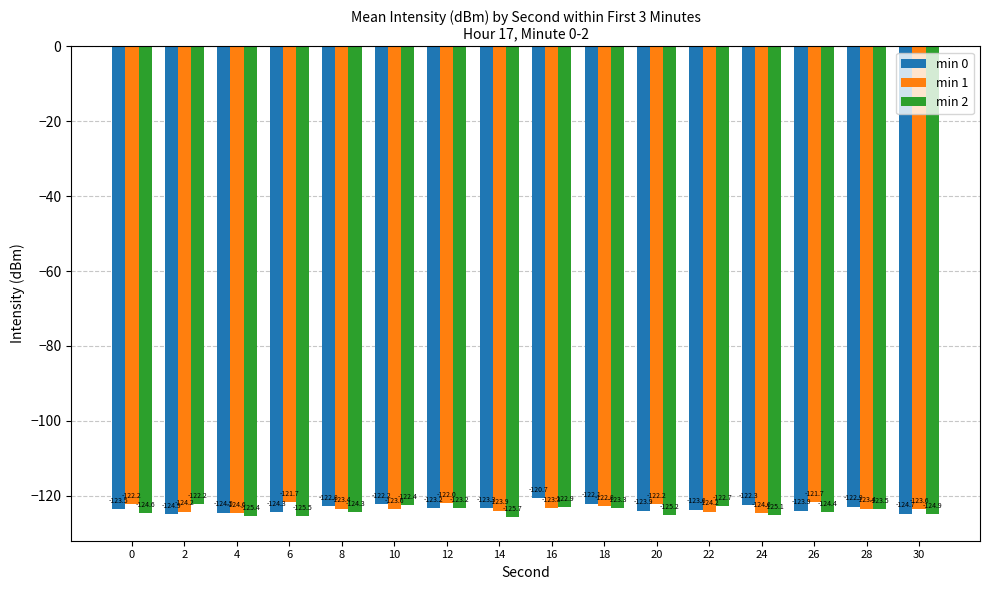

What is the sum of all min 1 values?

-1971.4